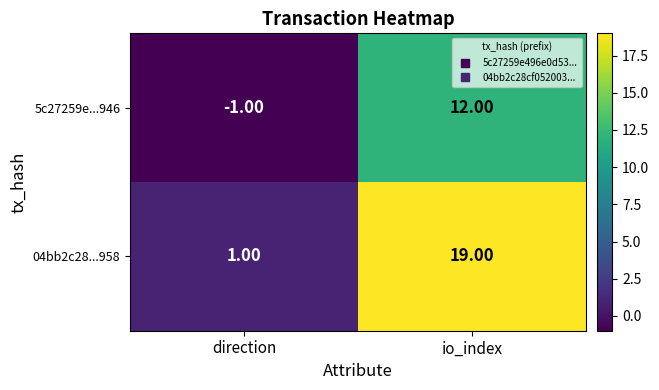

What is the difference between the highest and lowest values at direction?

2